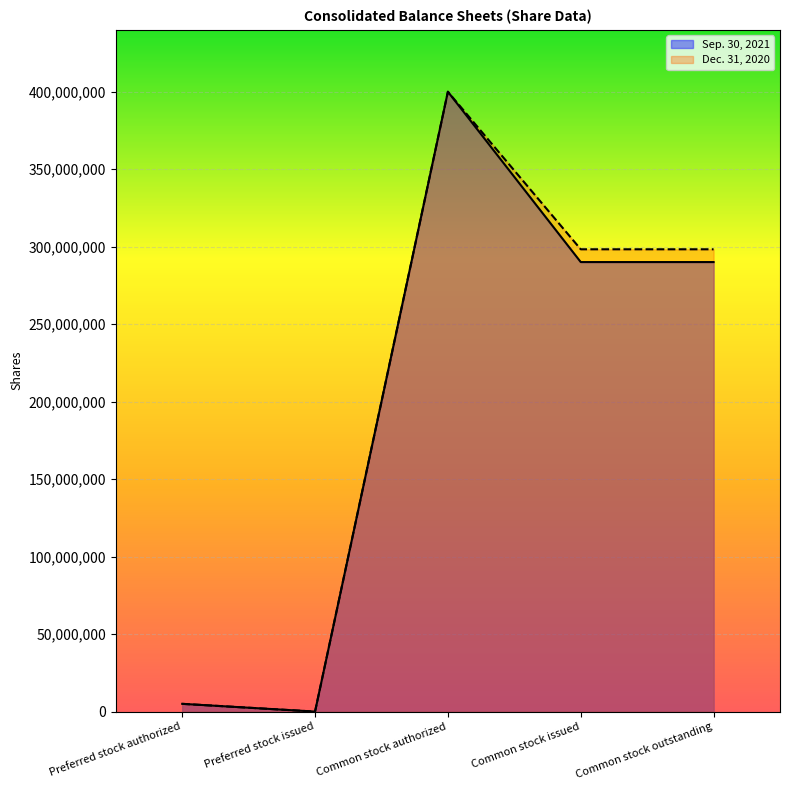

Reading right to left, list all the values displayed in this chart.

Sep. 30, 2021: 290086635	290086635	400000000	0	5000000
Dec. 31, 2020: 298332459	298332459	400000000	0	5000000